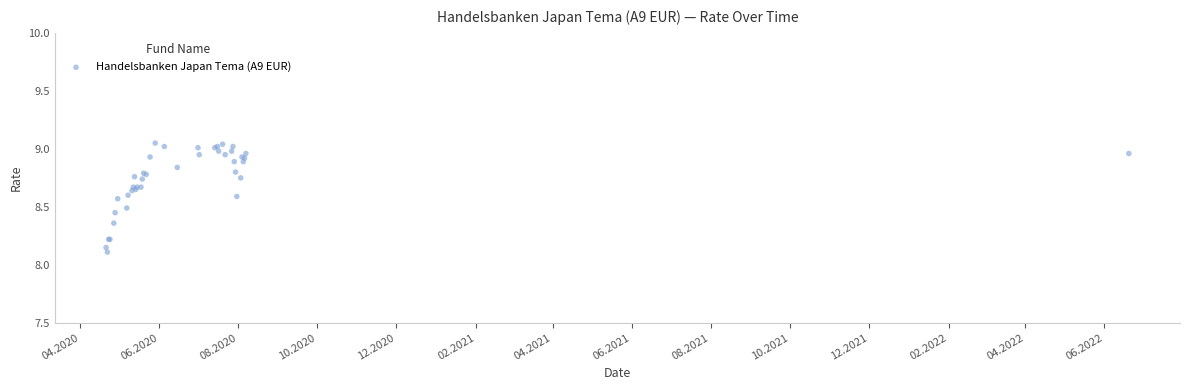

What Y value in the scatter plot is closest to 8?

8.1